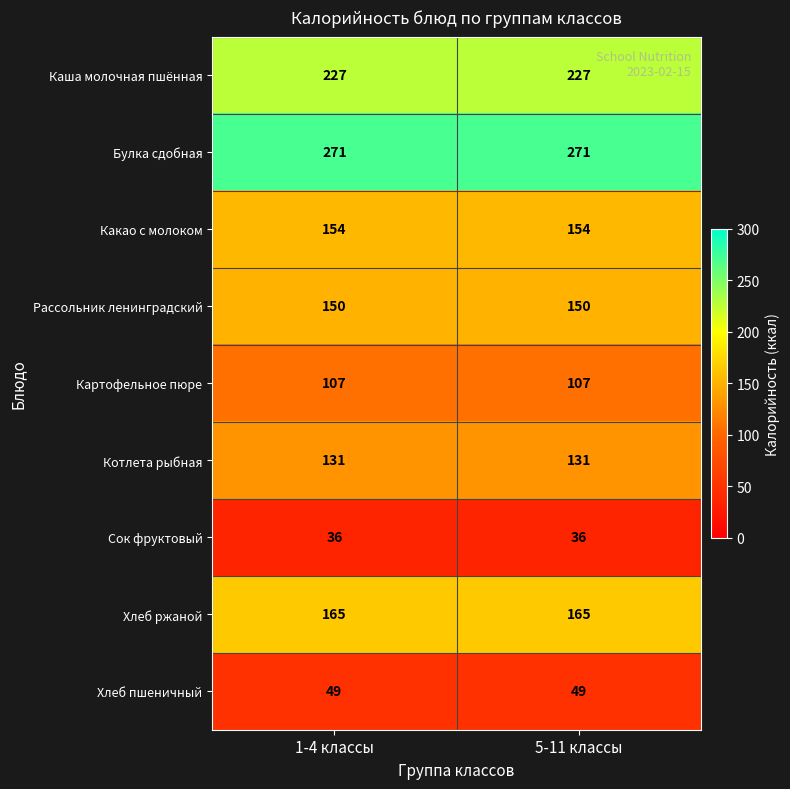

Is the value of Рассольник ленинградский at 1-4 классы greater than the value of Булка сдобная at 5-11 классы?

No